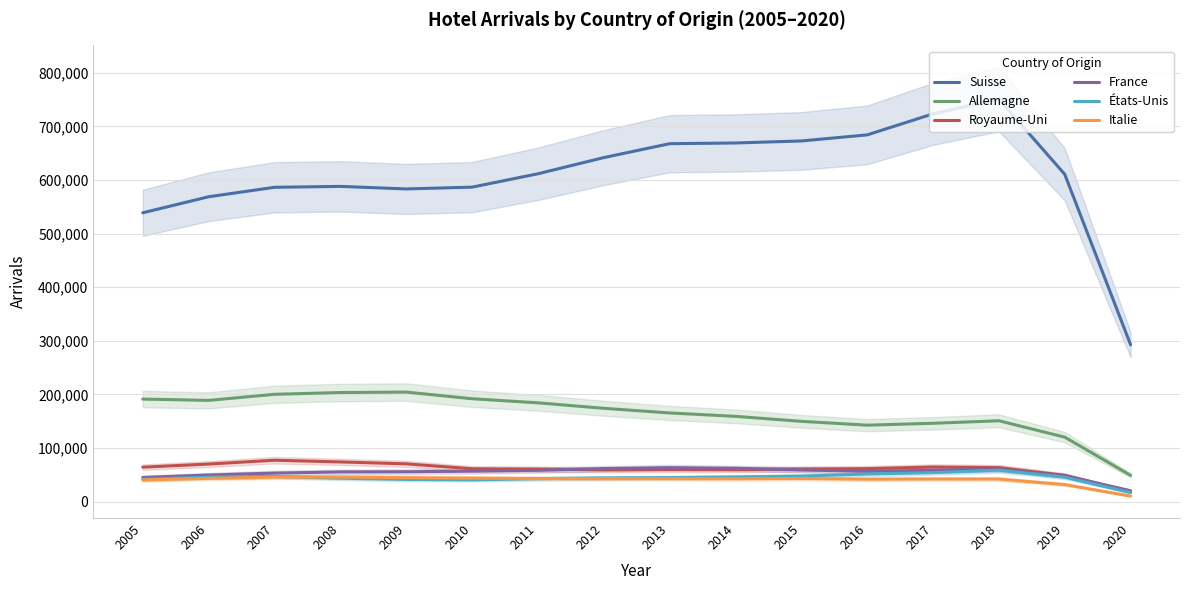

Which category has the lowest value in the États-Unis series?

2020